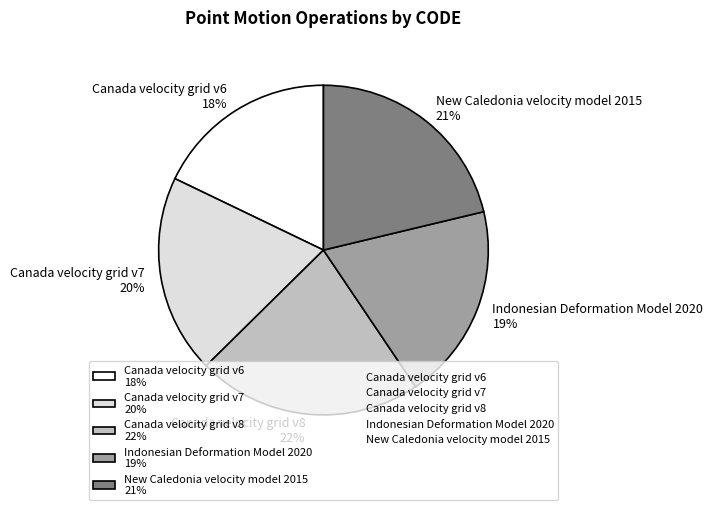

How many slices are in this pie chart?

5